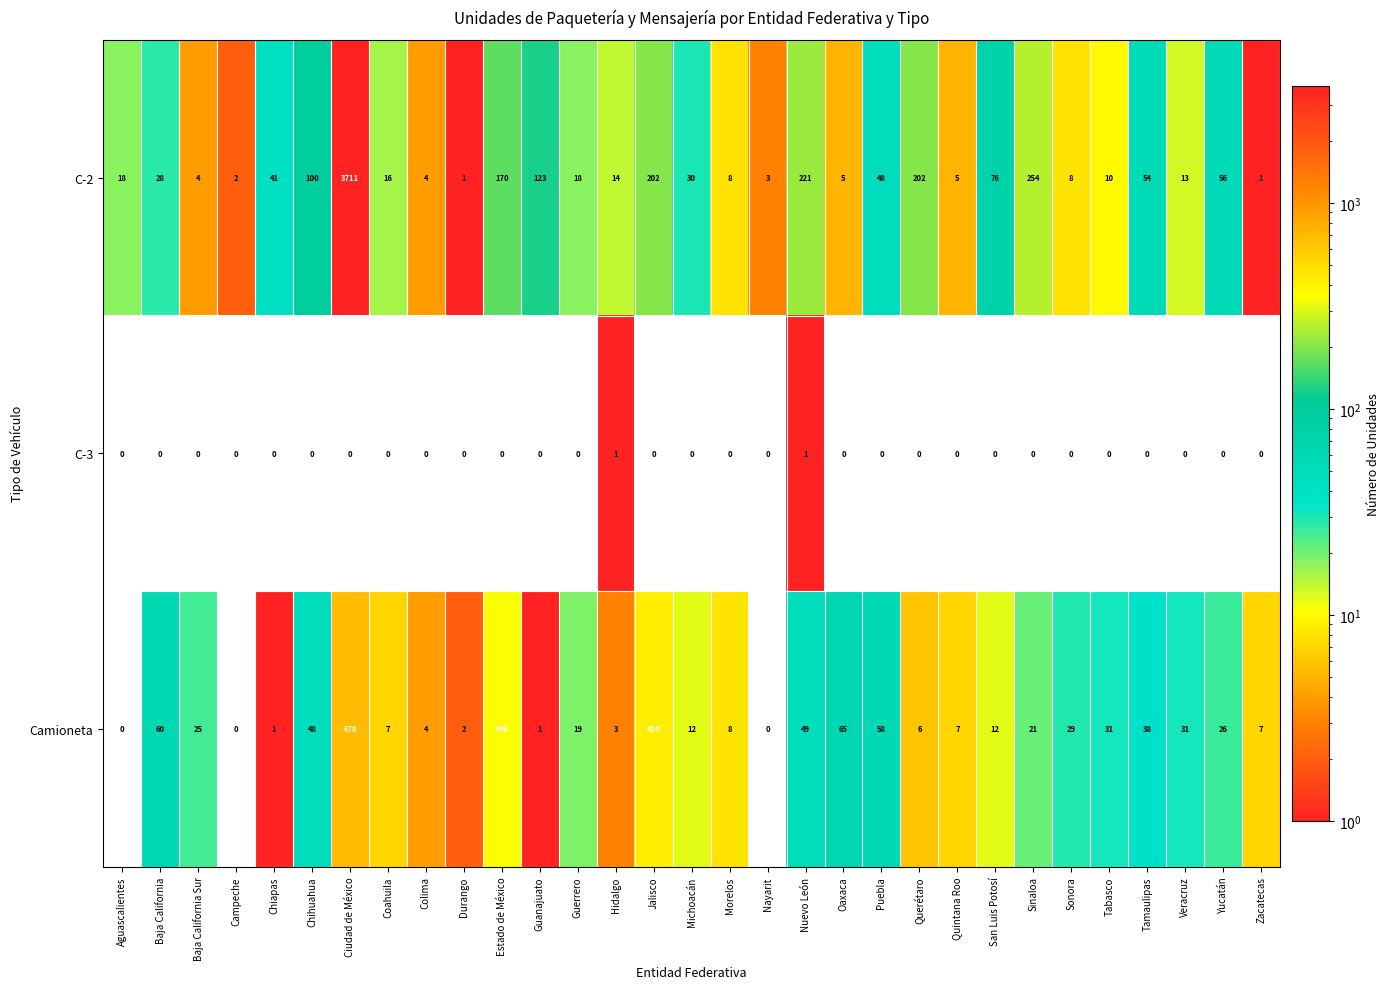

The value of C-3 at Tabasco is 0. True or false?

True